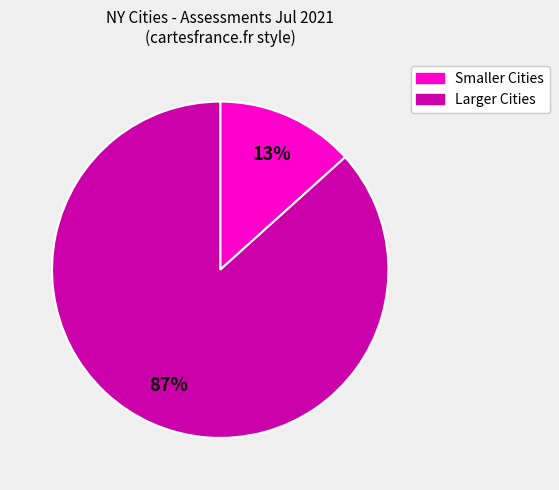

Is there a majority slice in this chart?

Yes